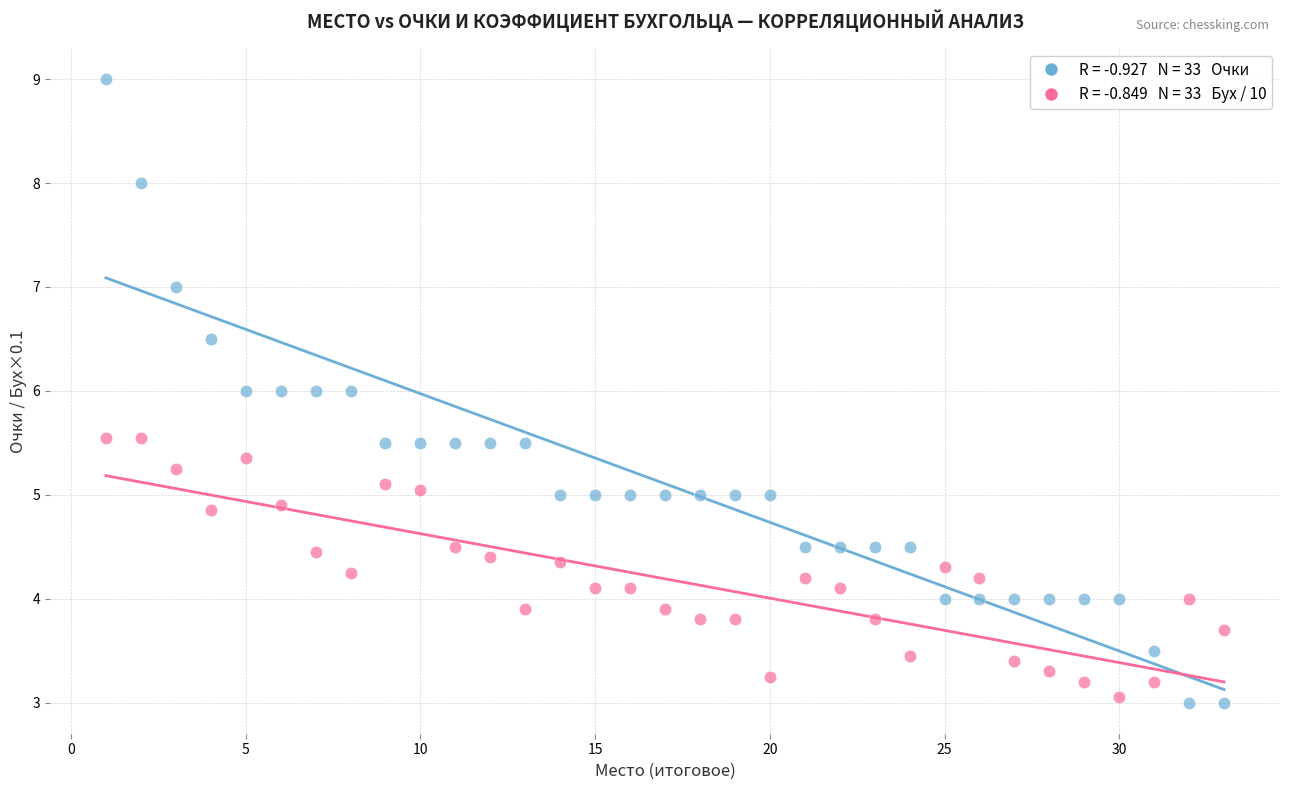

Across all data points, what is the range of Y values (max minus min)?

6.0